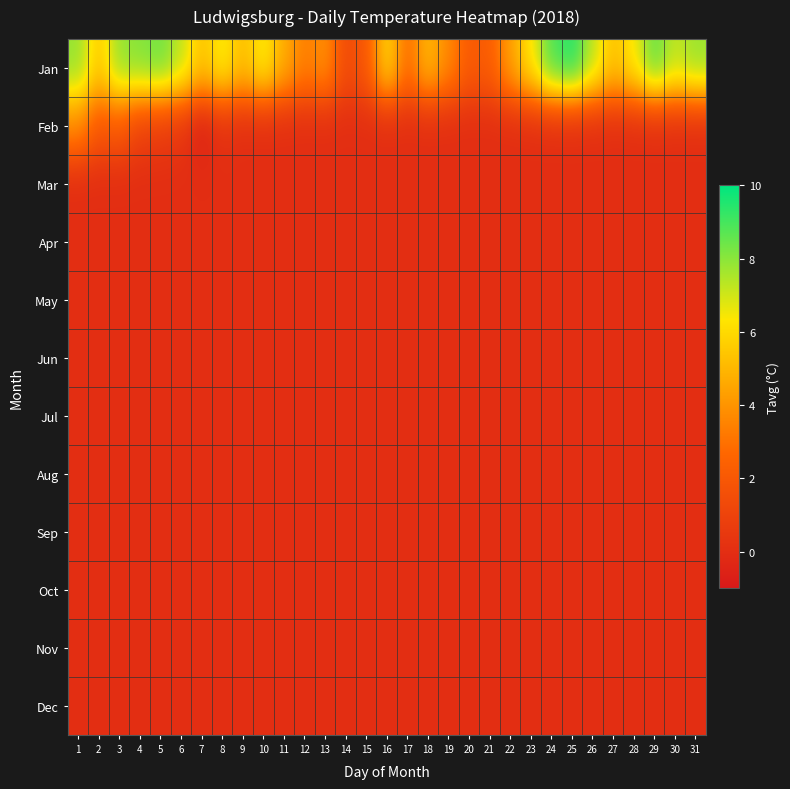

What is the greatest value displayed?

9.6